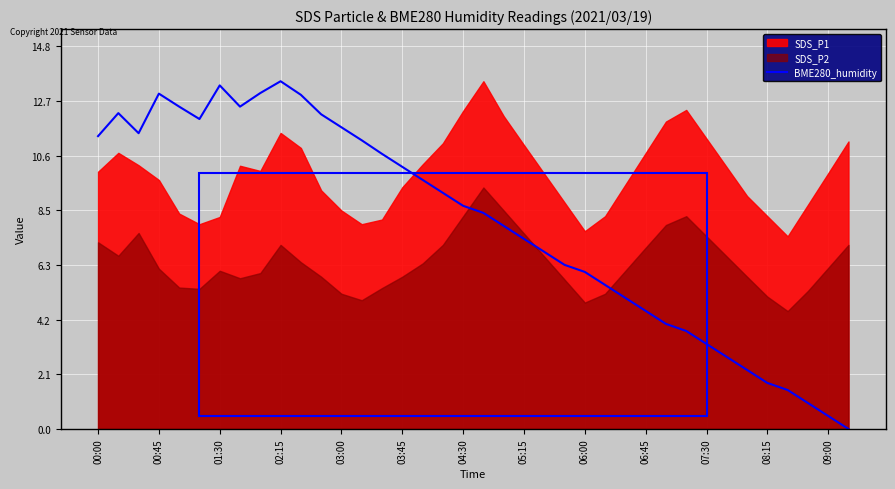

Is it true that BME280_humidity equals 14.8 at 00:00?

False